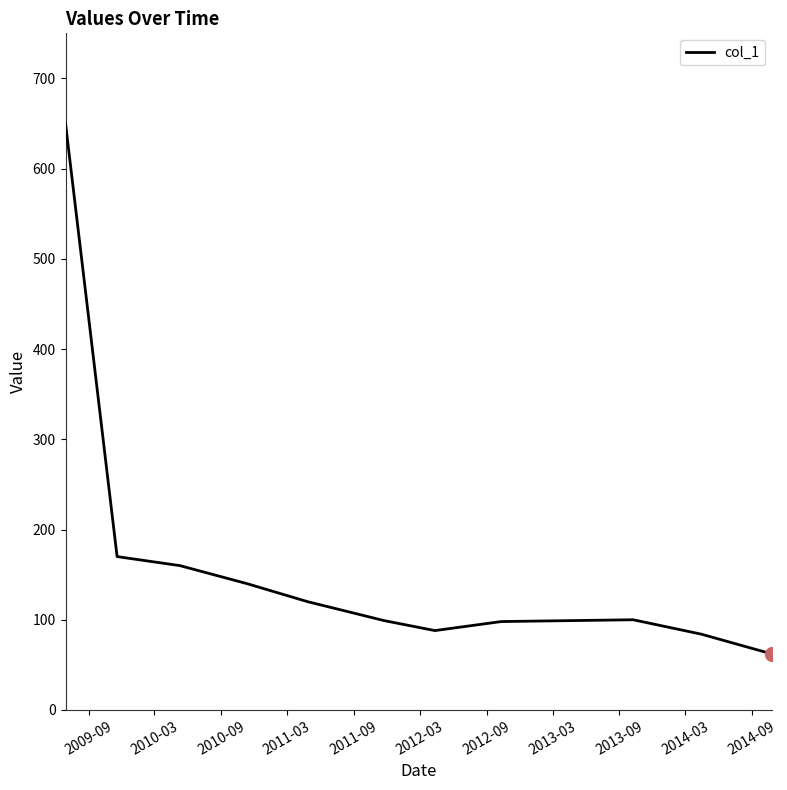

What is the smallest value displayed?

62